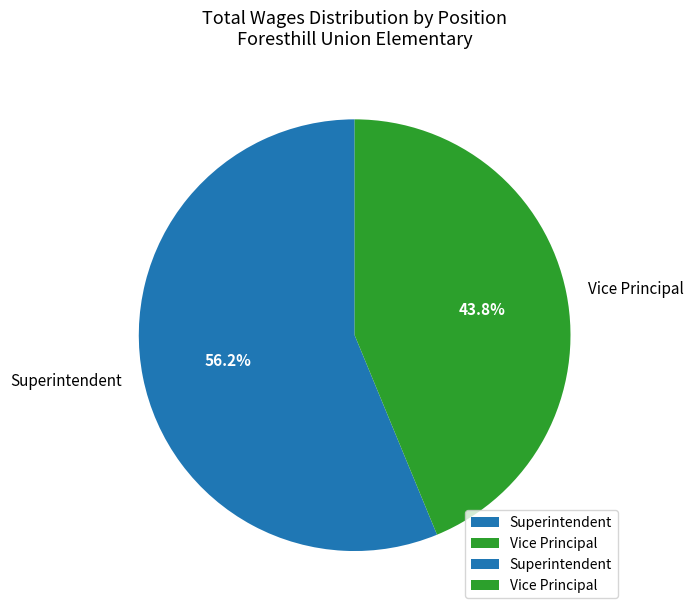

What percentage is NOT represented by Vice Principal?

56.2%